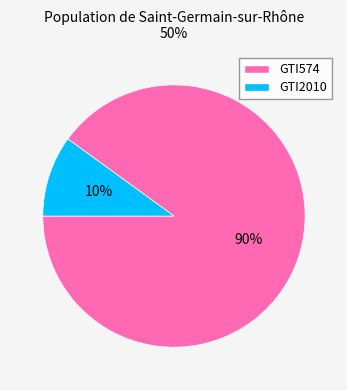

To the nearest percent, what is the combined percentage of GTI574 and GTI2010?

100%